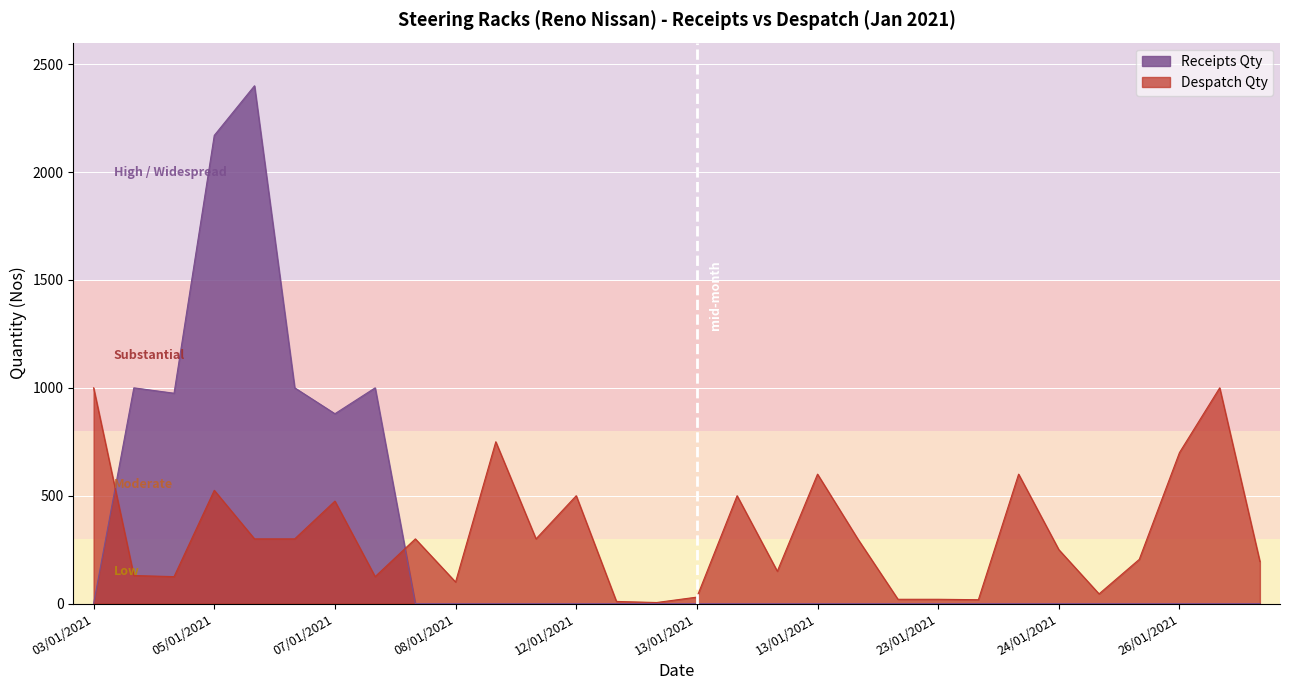

Rank the series at 06/01/2021 from highest to lowest value.

Receipts Qty, Despatch Qty